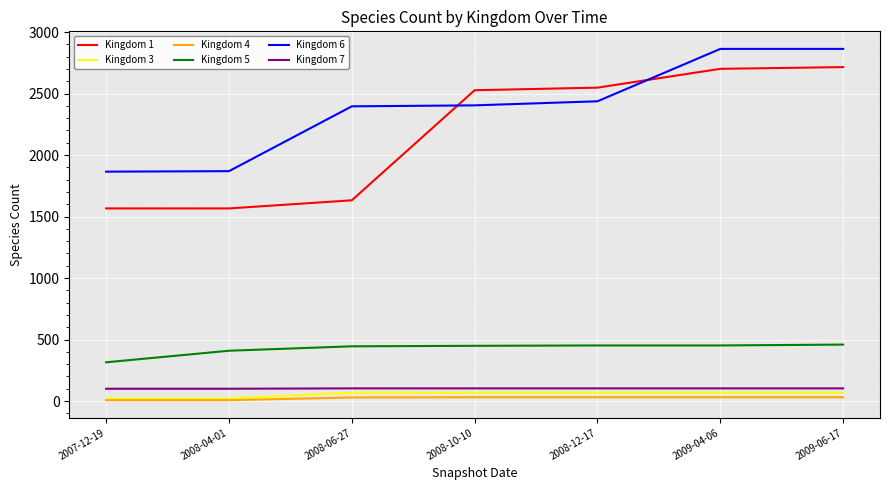

What is the total value across all series at 2008-06-27?

4673